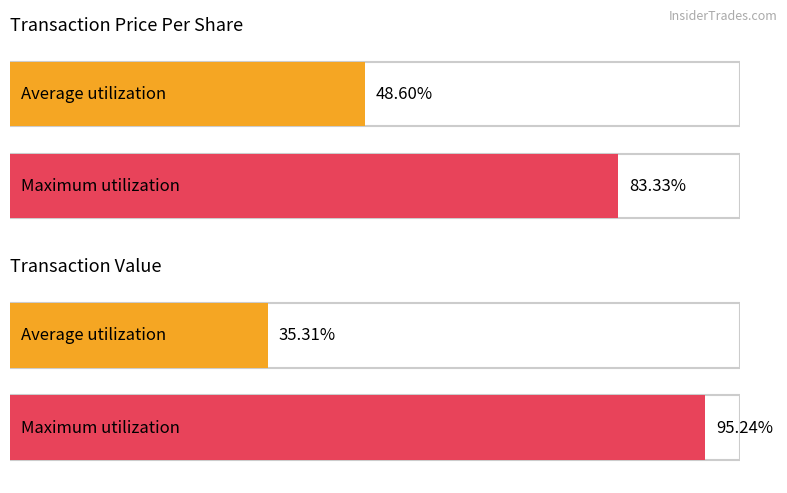

Are the bars grouped side by side (vs. stacked)?

Yes